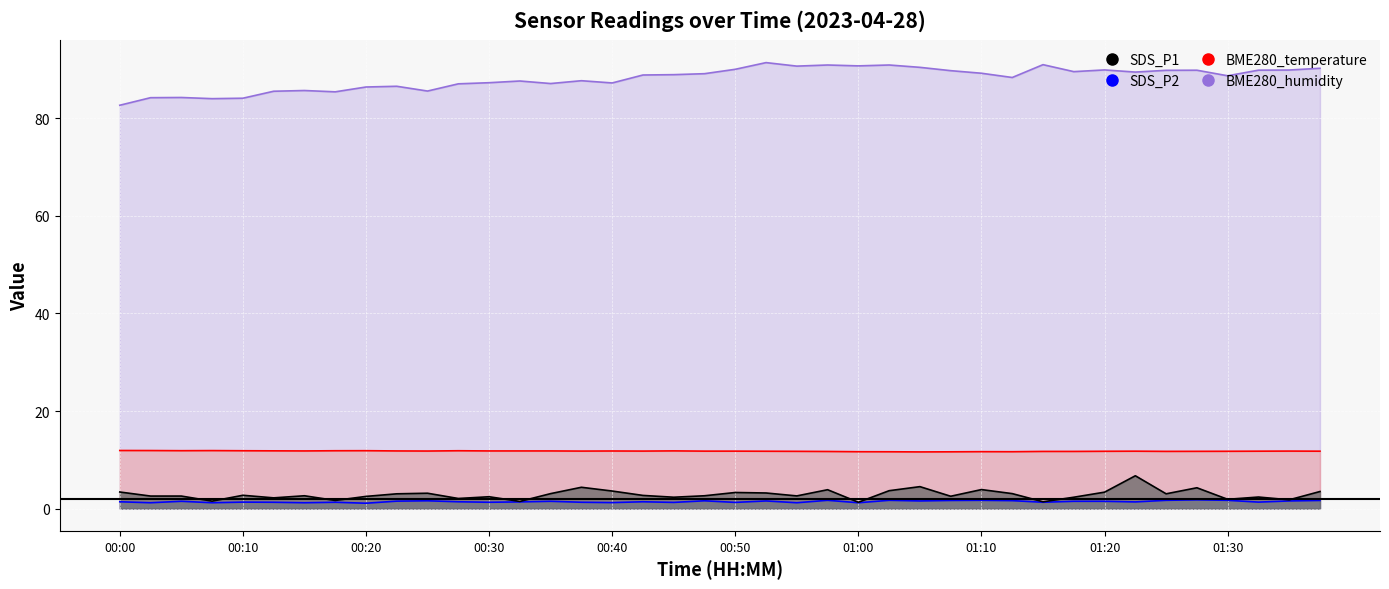

List the labels in order of BME280_temperature value, smallest first.

01:05, 01:07, 01:02, 01:00, 01:13, 01:10, 00:57, 01:15, 01:17, 01:25, 00:55, 01:27, 01:20, 01:30, 00:52, 01:22, 01:33, 01:38, 00:48, 00:50, 00:38, 00:43, 01:35, 00:25, 00:40, 00:15, 00:22, 00:30, 00:33, 00:35, 00:45, 00:12, 00:10, 00:17, 00:27, 00:05, 00:20, 00:07, 00:02, 00:00